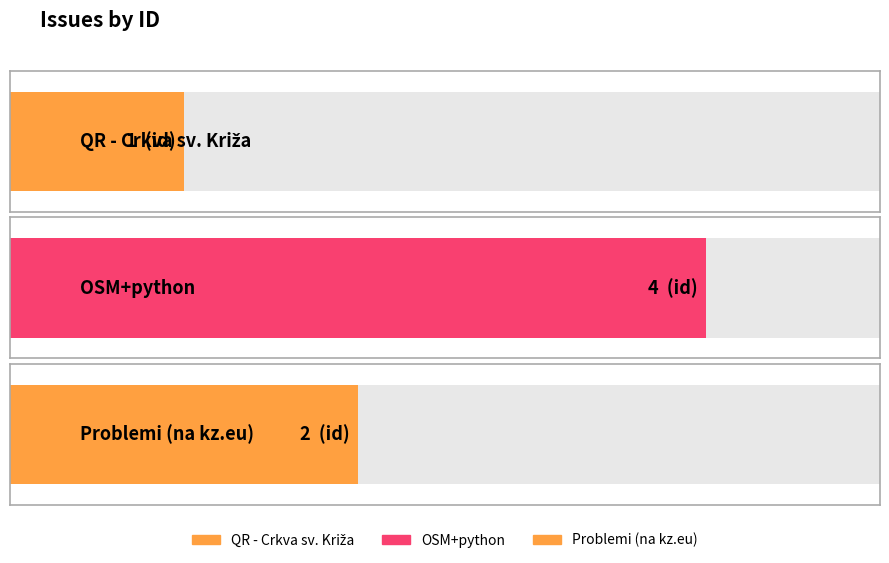

Which category has the lowest value across all series?

QR - Crkva sv. Križa